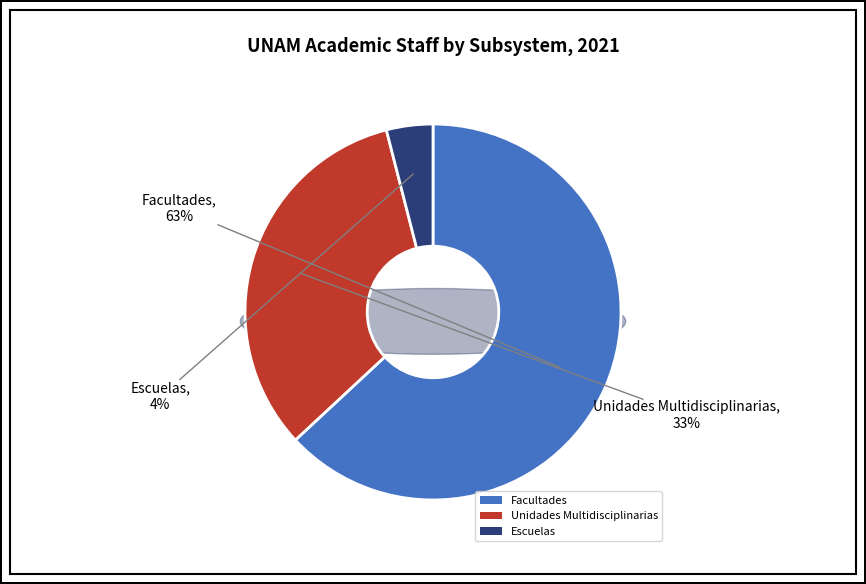

Rank the categories by value from highest to lowest.

Facultades, Unidades Multidisciplinarias, Escuelas